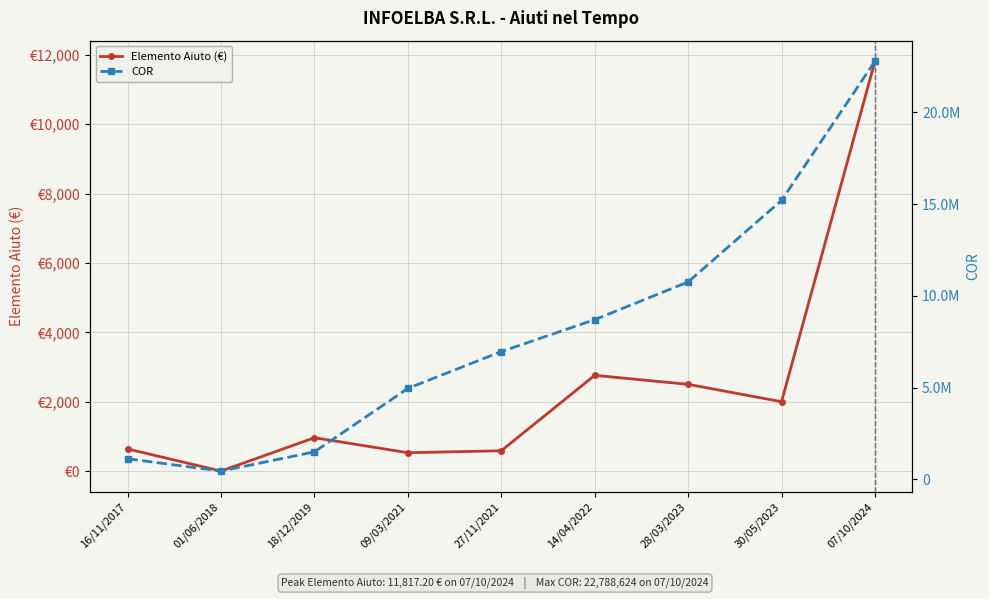

What is the label of the 4th point from the right?

14/04/2022